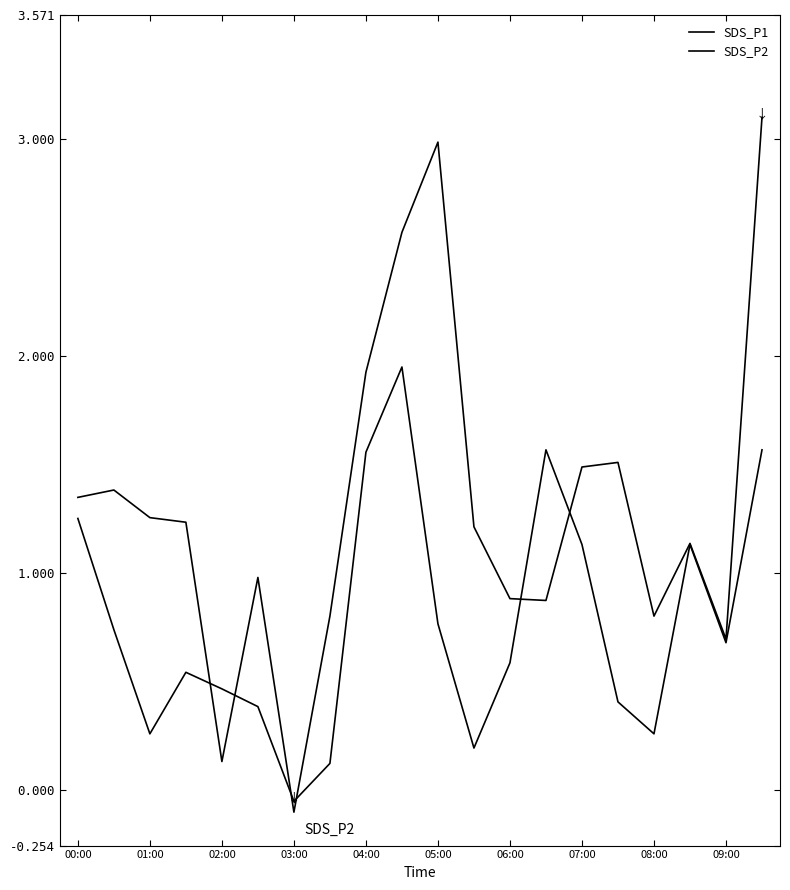

Does the chart display data point markers on the line(s)?

No